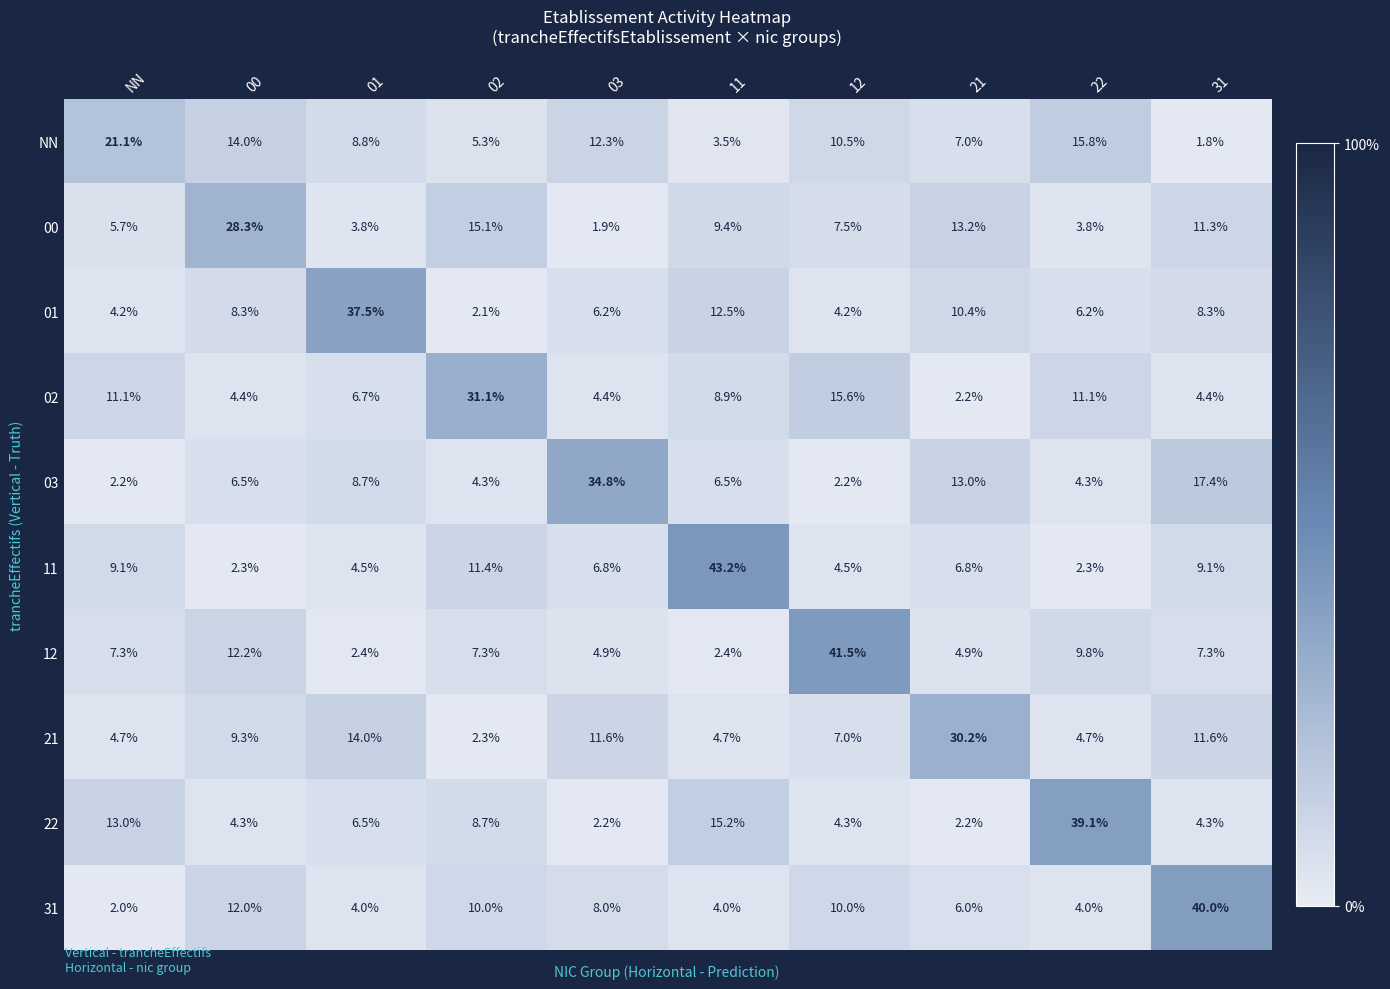

What is the smallest value displayed?

1.8